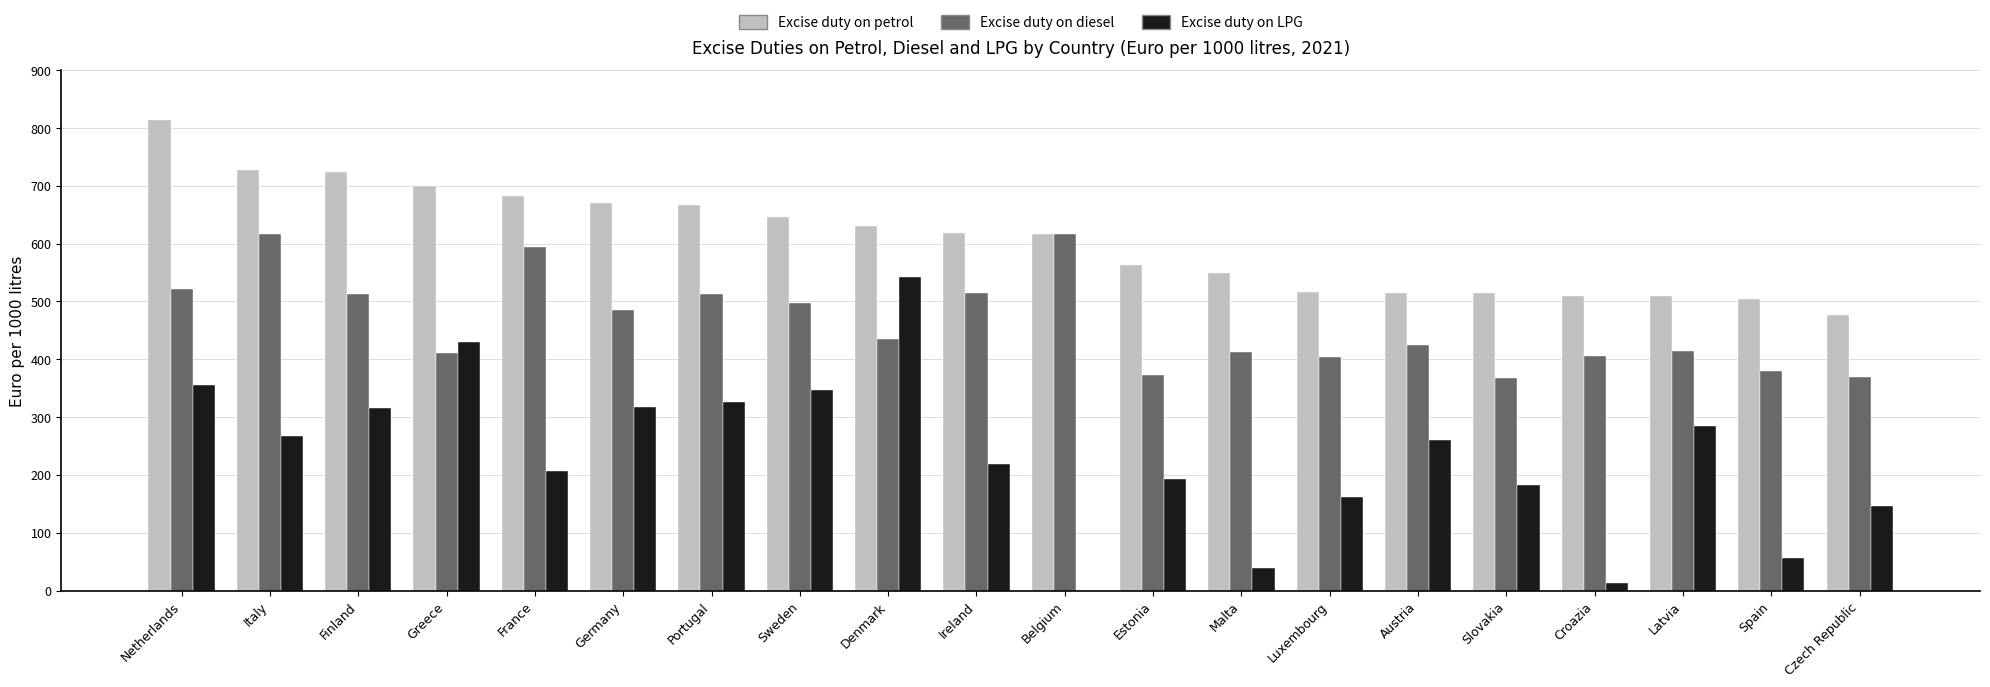

What is the sum of all Excise duty on LPG values?

4663